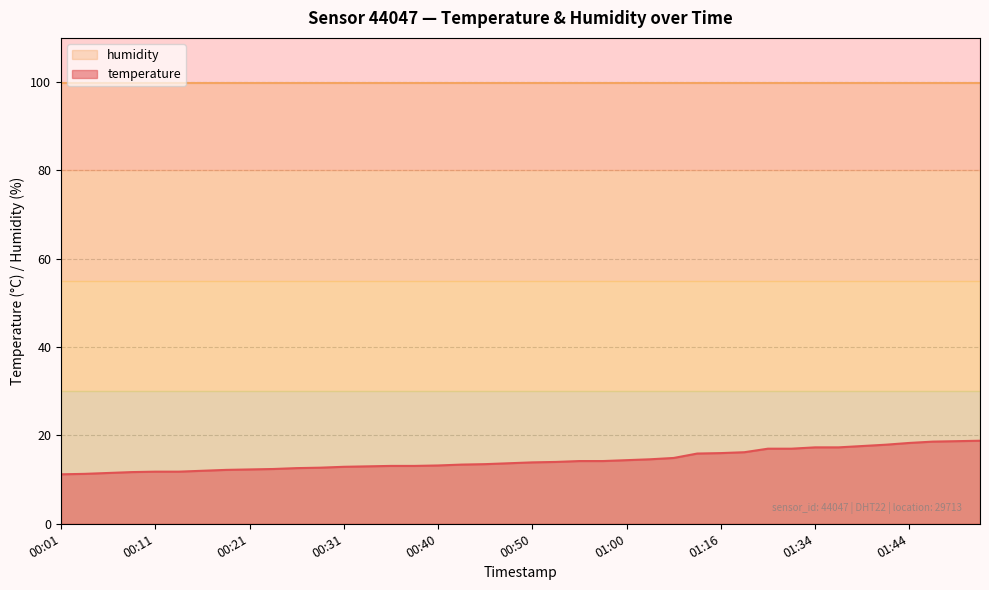

List the labels in order of value, largest first.

01:52, 01:49, 01:47, 01:44, 01:42, 01:39, 01:34, 01:37, 01:29, 01:32, 01:19, 01:16, 01:14, 01:06, 01:03, 01:00, 00:55, 00:58, 00:53, 00:50, 00:48, 00:45, 00:43, 00:40, 00:36, 00:38, 00:33, 00:31, 00:28, 00:26, 00:23, 00:21, 00:18, 00:16, 00:11, 00:13, 00:08, 00:06, 00:04, 00:01